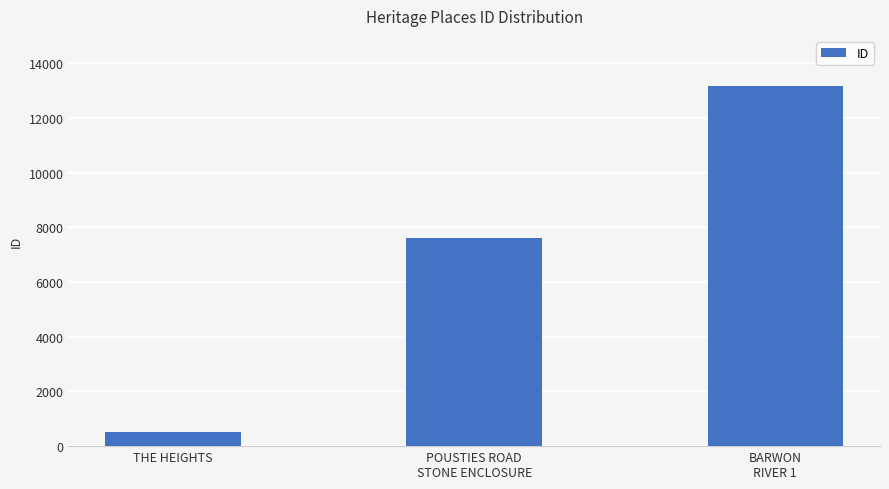

The chart shows a value of 517 at THE HEIGHTS. True or false?

True